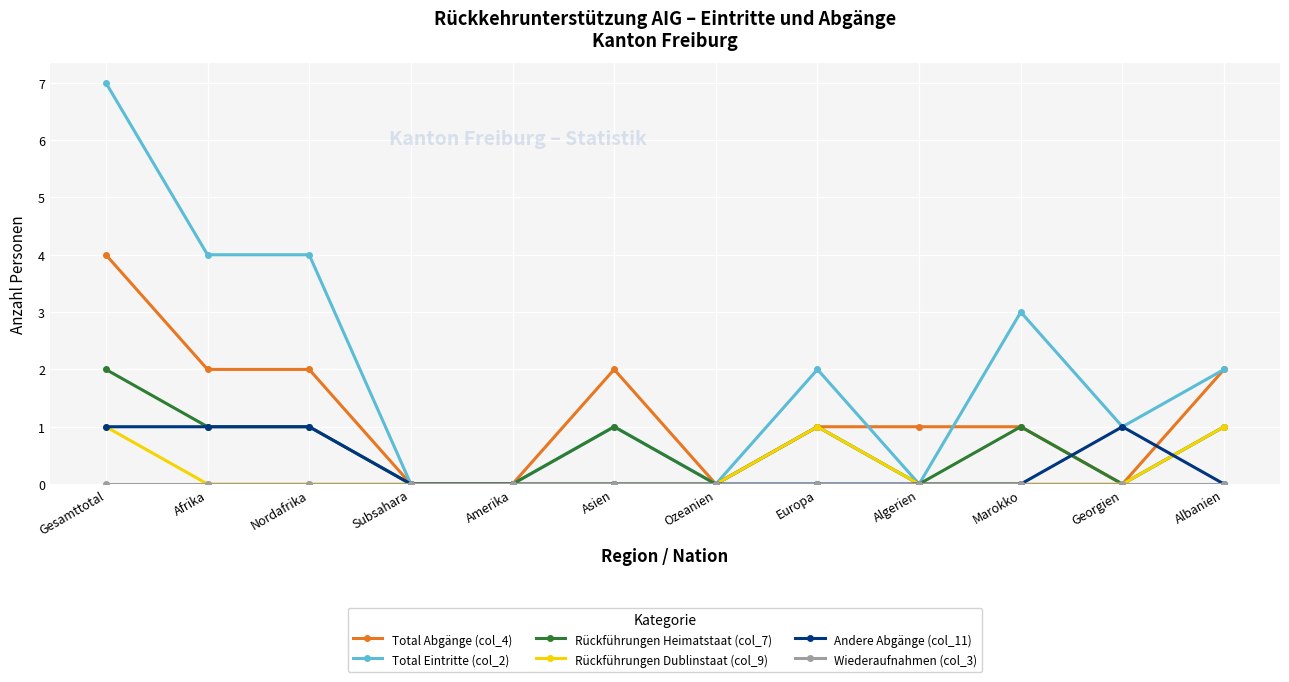

What is the label of the 11th point from the left?

Georgien